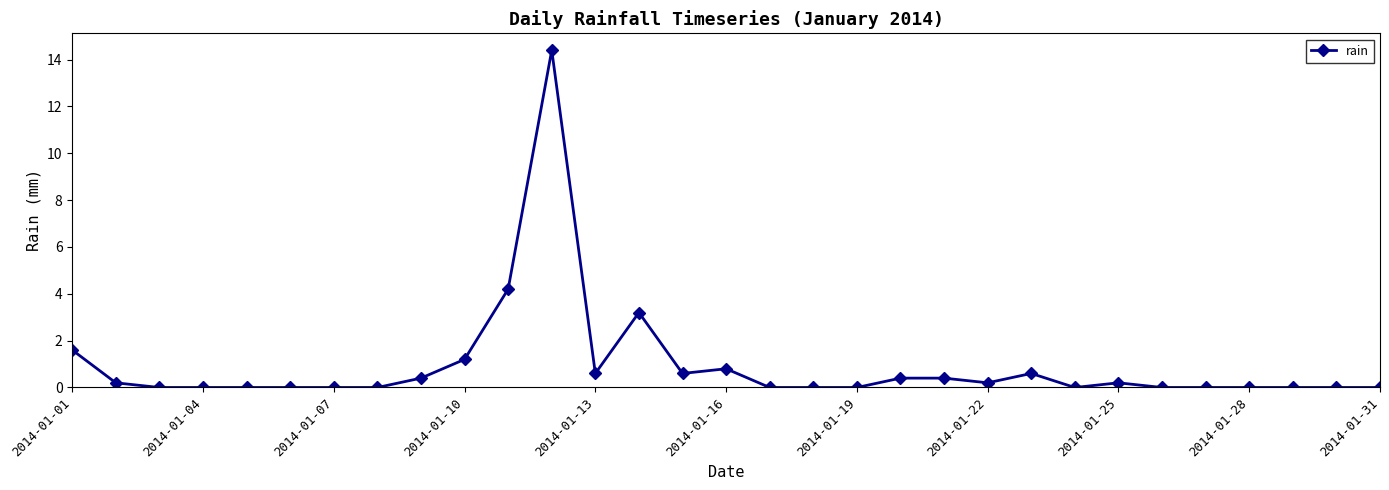

What is the difference between the maximum and minimum values?

14.4